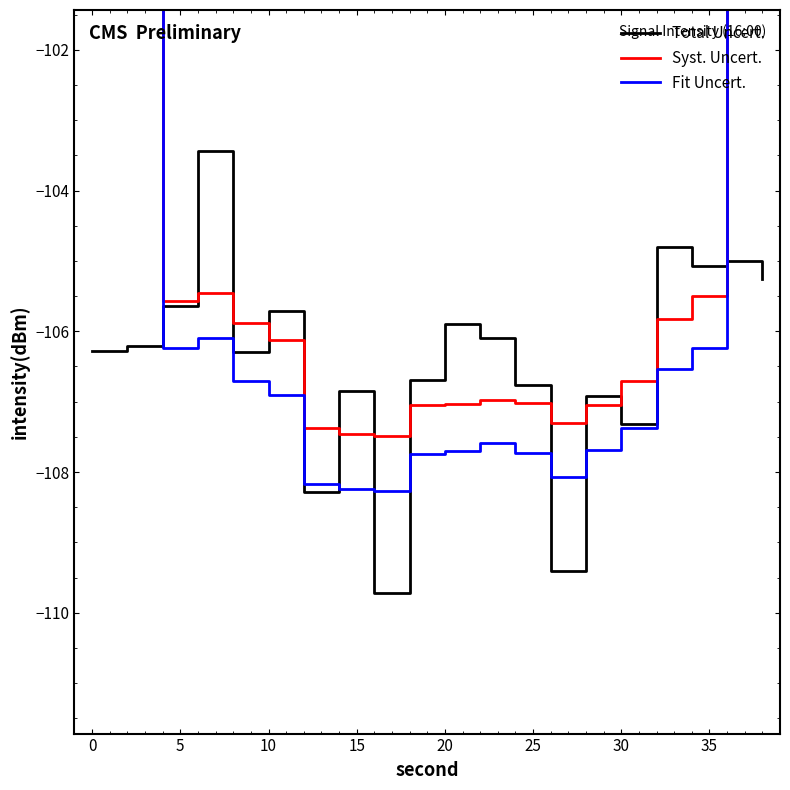

What is the minimum value for Total Uncert.?

-109.7